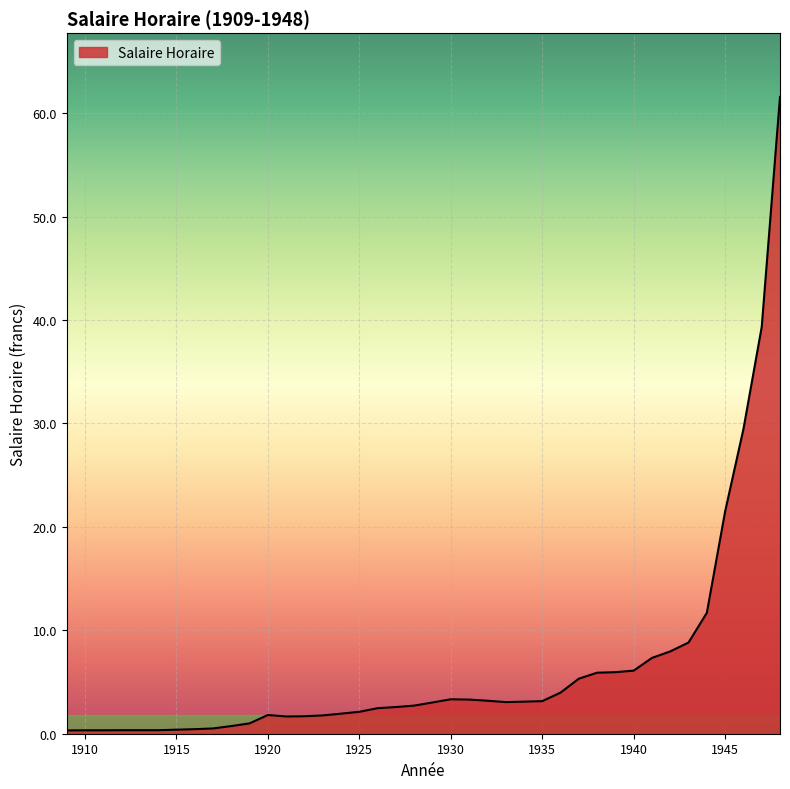

What is the greatest value displayed?

61.6